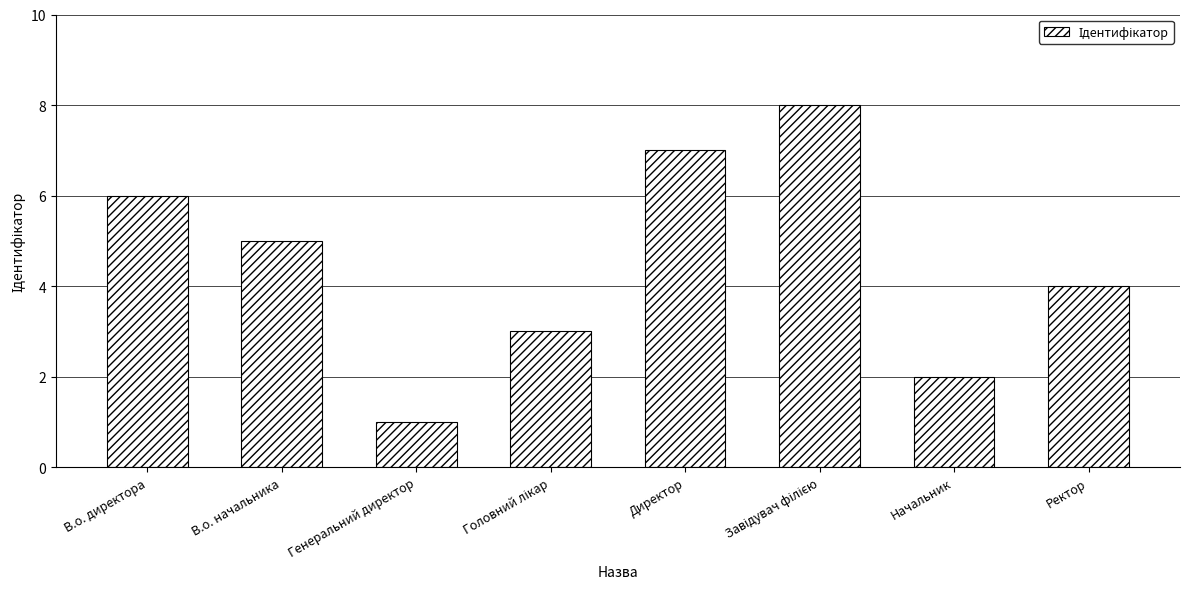

What is the difference between the values at В.о. начальника and Генеральний директор?

4